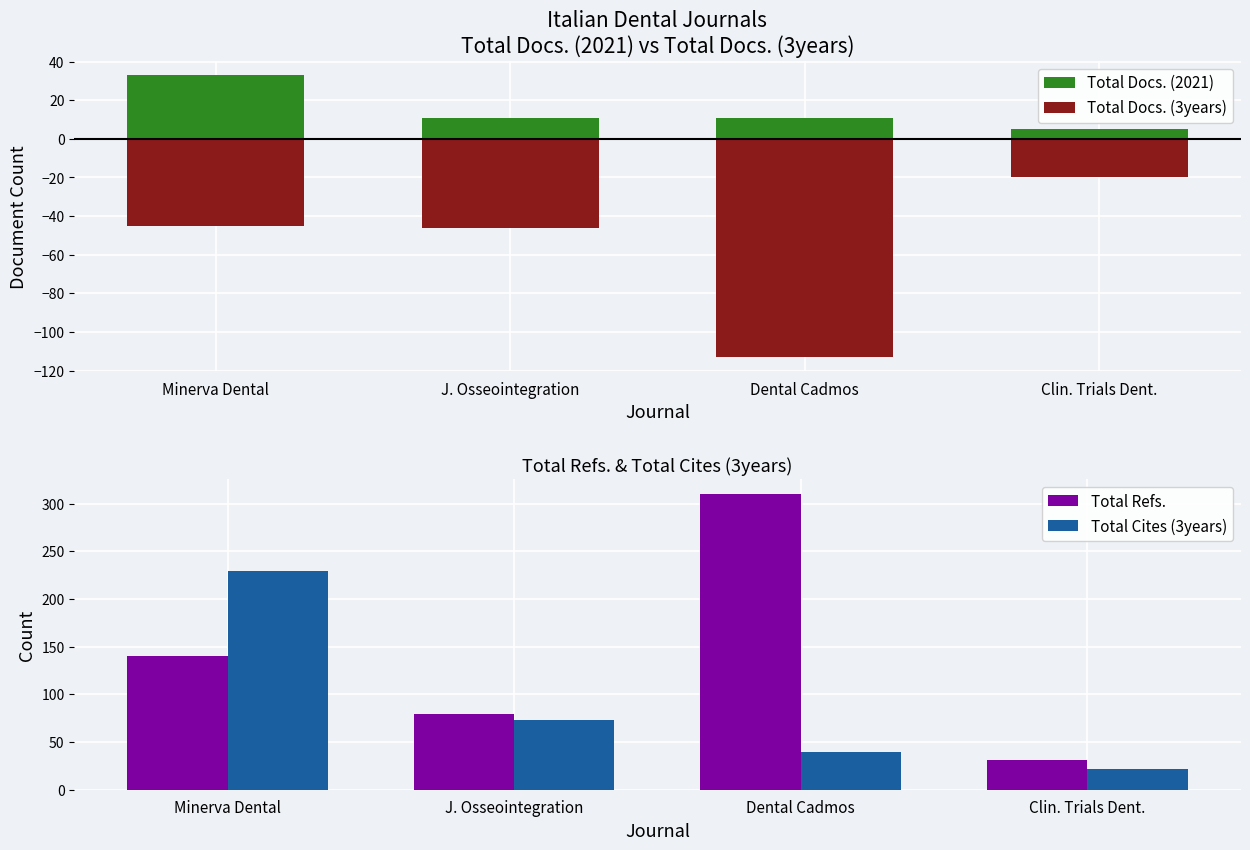

What value does the Total Refs. series have at Clin. Trials Dent., to the nearest 50?

50